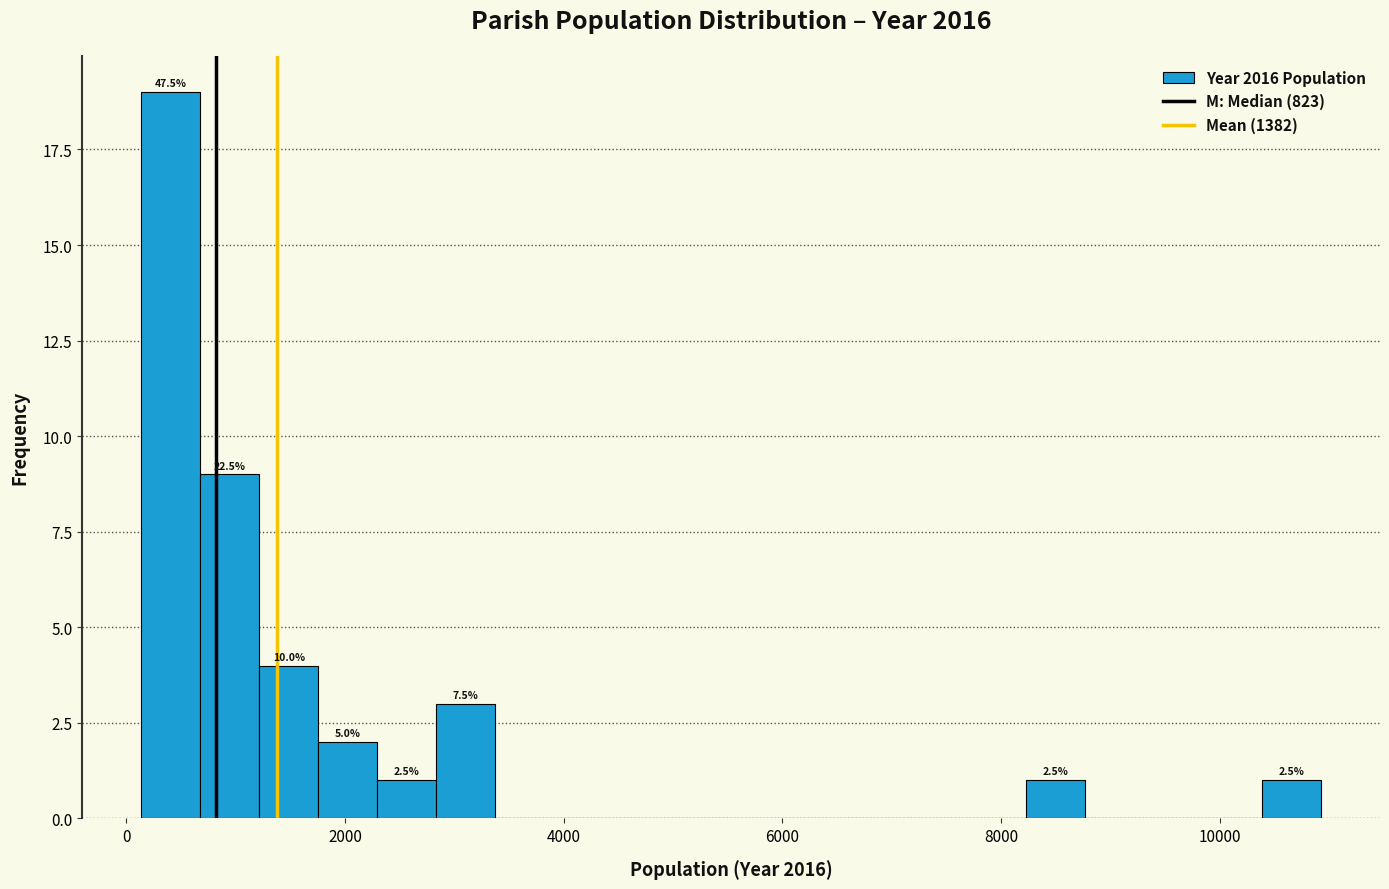

Read against the x-axis, roughly where is the centre of the tallest bar?

400